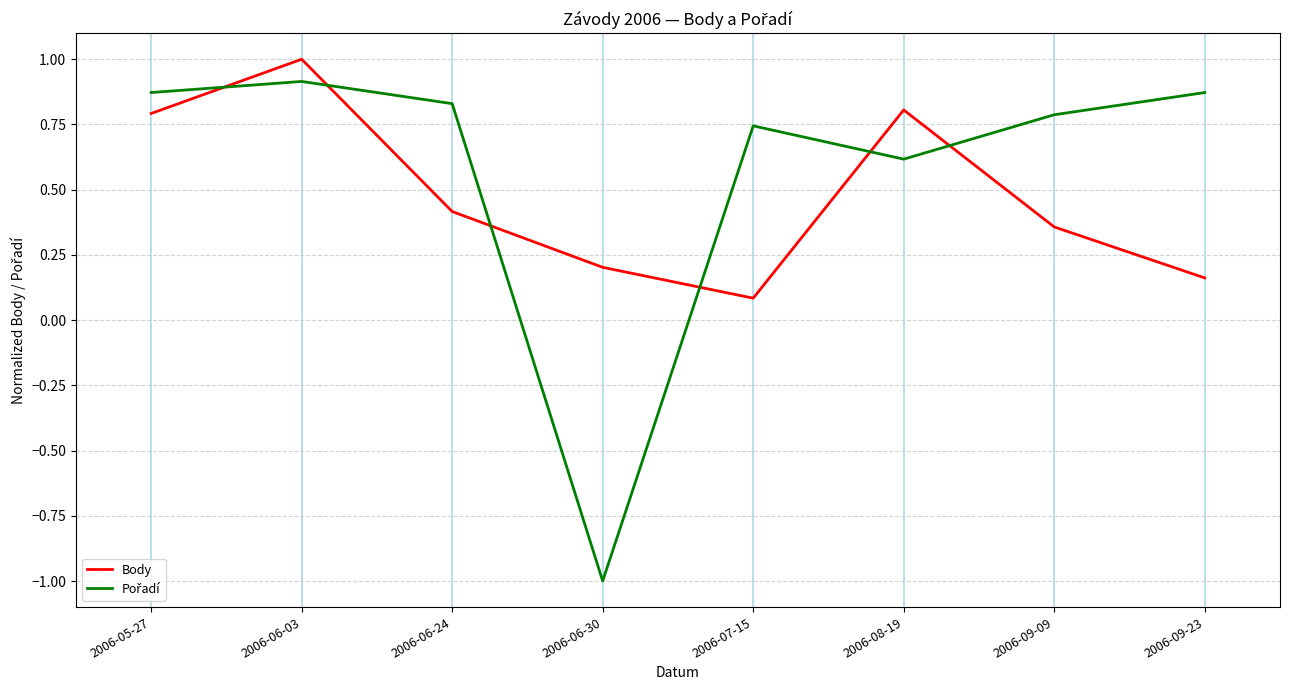

What is the spread (max minus min) of values at 2006-06-30?

1.2